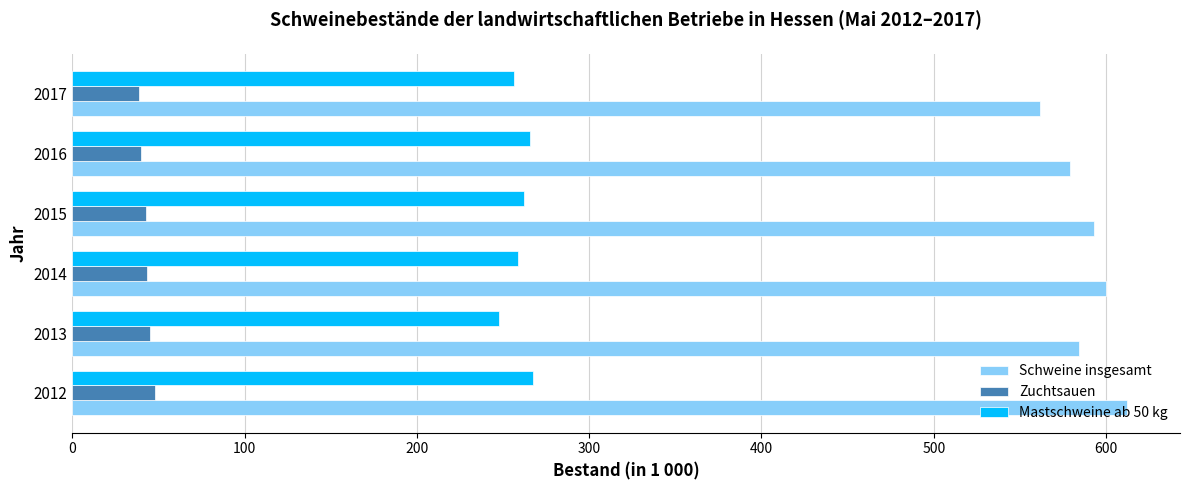

Is it true that Schweine insgesamt equals 579.2 at 2016?

True